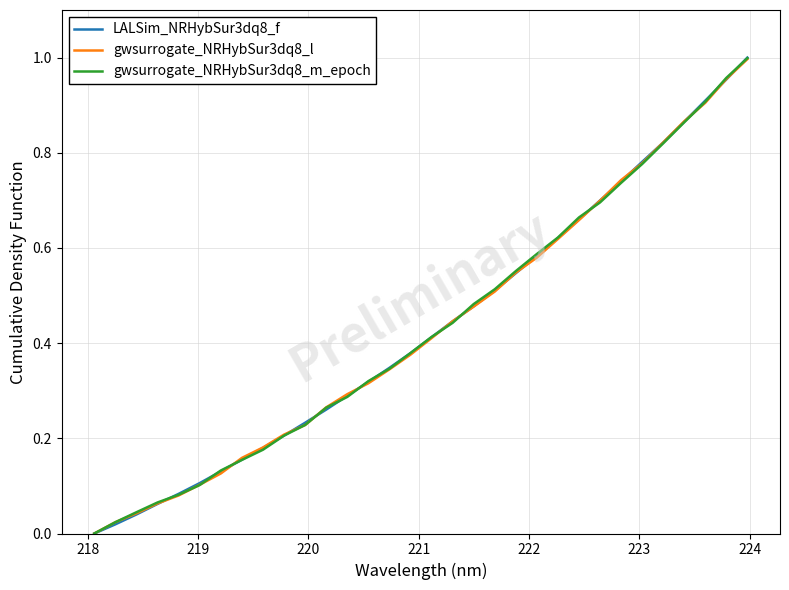

What are all the series names shown in the legend?

LALSim_NRHybSur3dq8_f, gwsurrogate_NRHybSur3dq8_l, gwsurrogate_NRHybSur3dq8_m_epoch